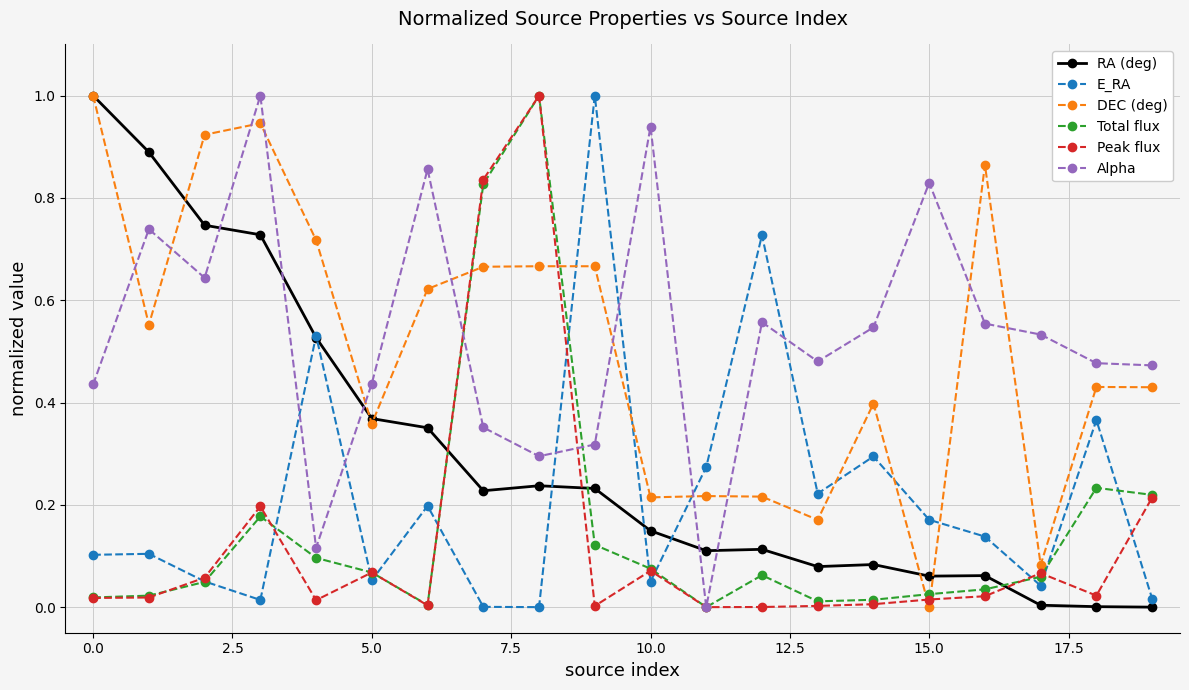

Is this an area chart (filled region under the line)?

No